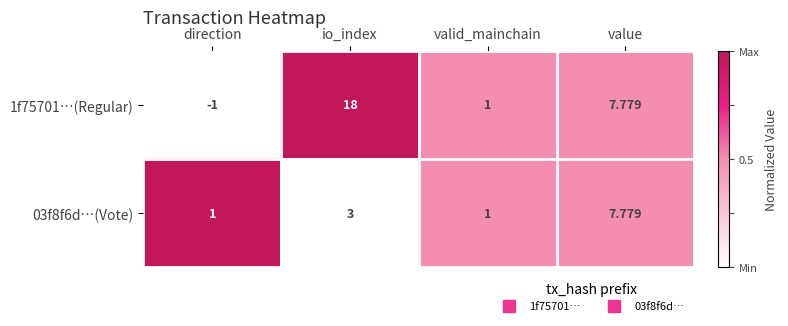

Is the value of 03f8f6d…(Vote) at value greater than the value of 1f75701…(Regular) at valid_mainchain?

Yes